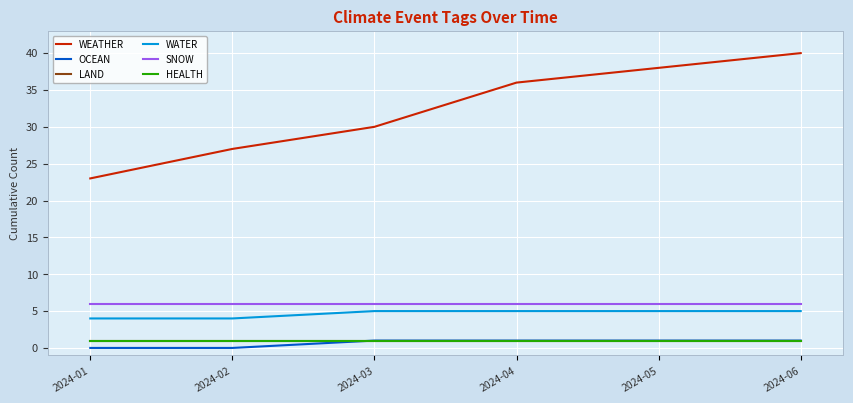

What is the sum of all SNOW values?

36